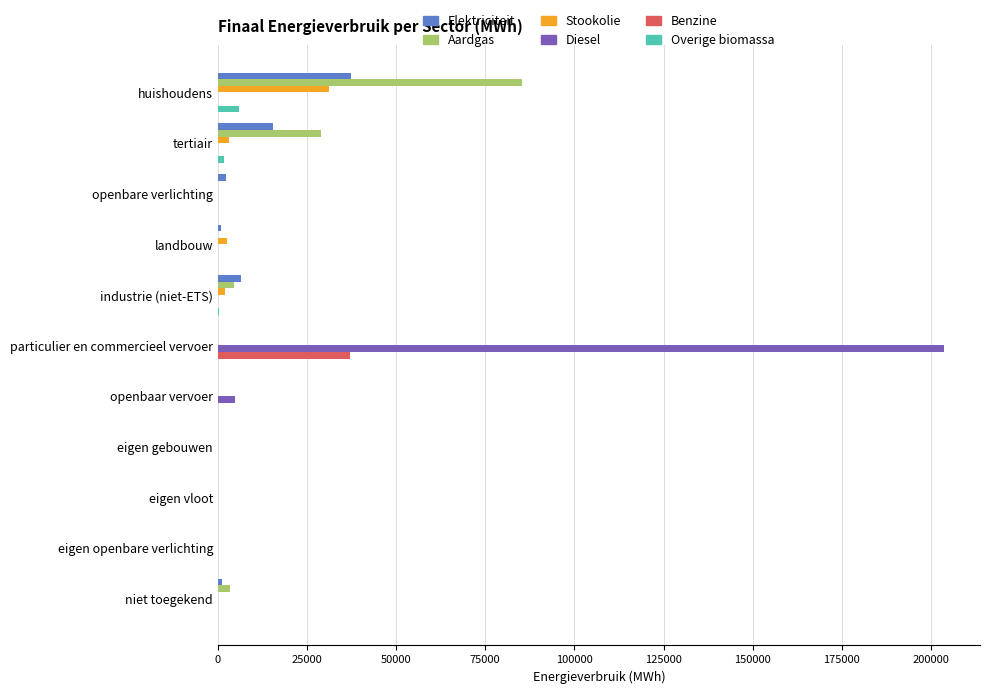

Where is Elektriciteit nearest to the value 18623?

tertiair